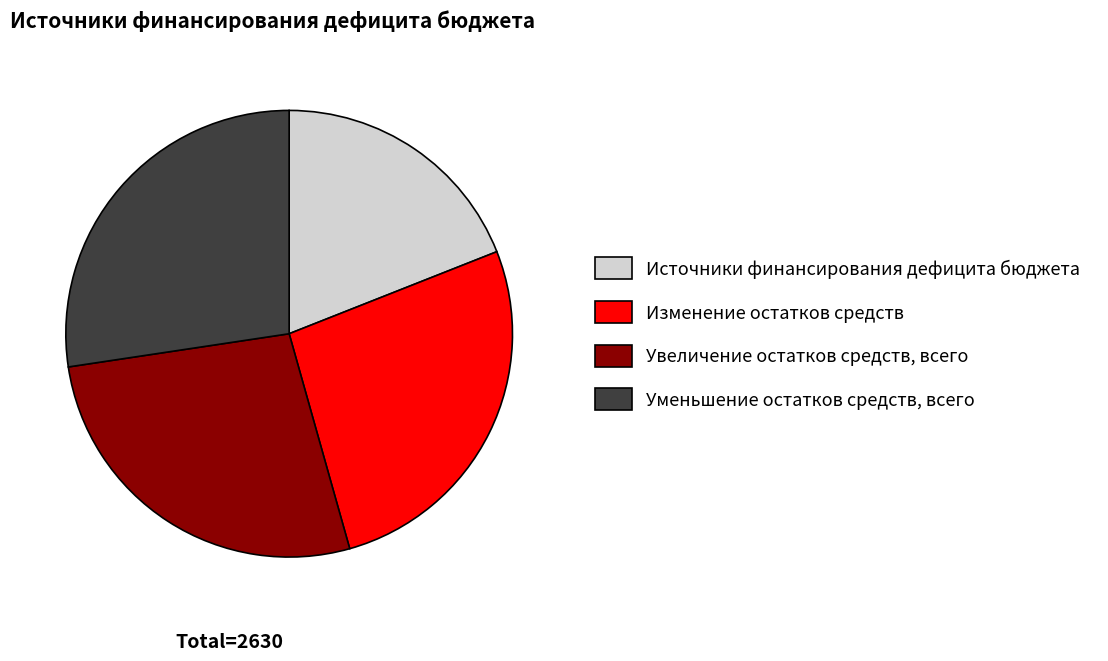

Which has a higher value, Уменьшение остатков средств, всего or Источники финансирования дефицита бюджета?

Уменьшение остатков средств, всего